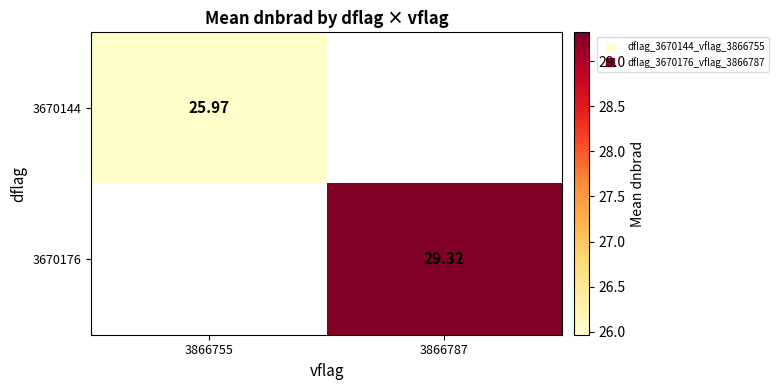

Count the number of categories in the chart.

2